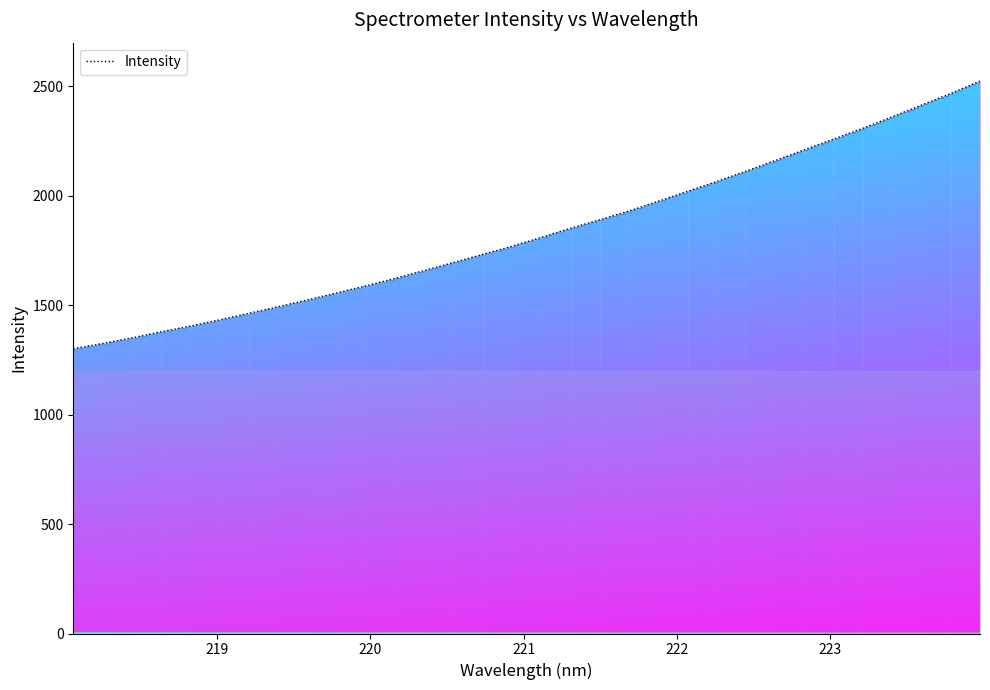

What is the maximum value shown in the chart?

2524.3